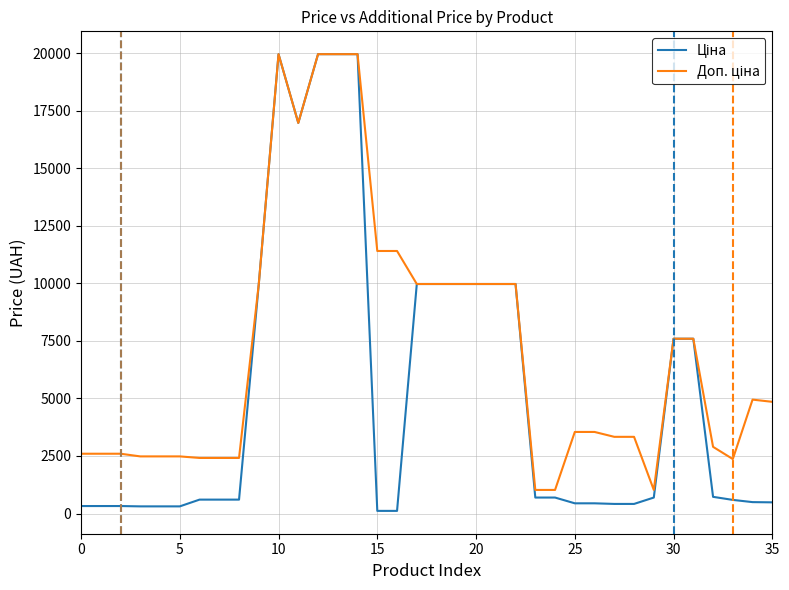

What is the maximum value shown in the chart?

19964.2